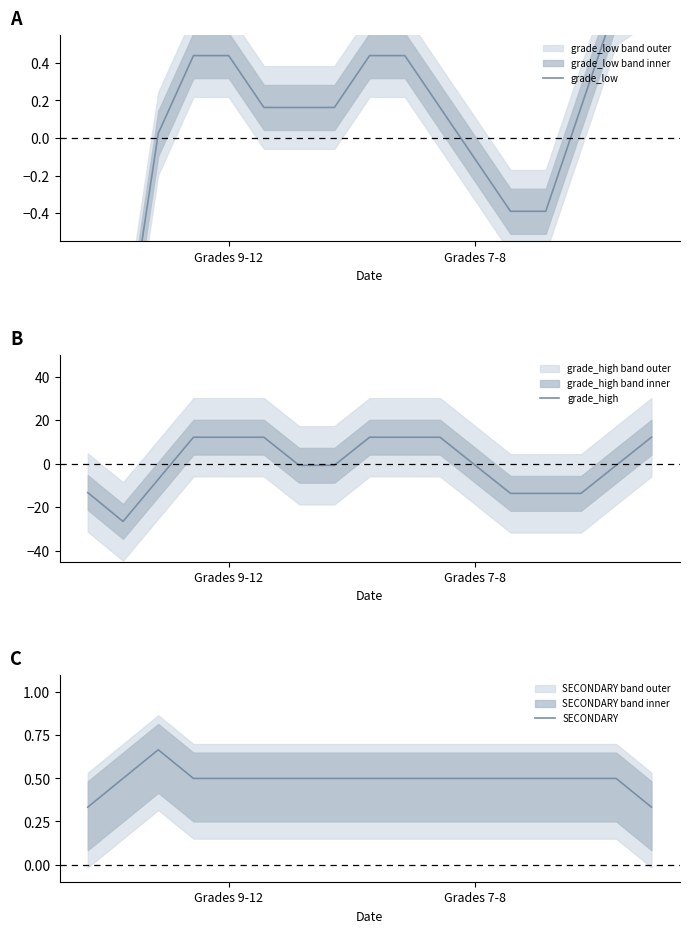

How many data points does each series have?

17